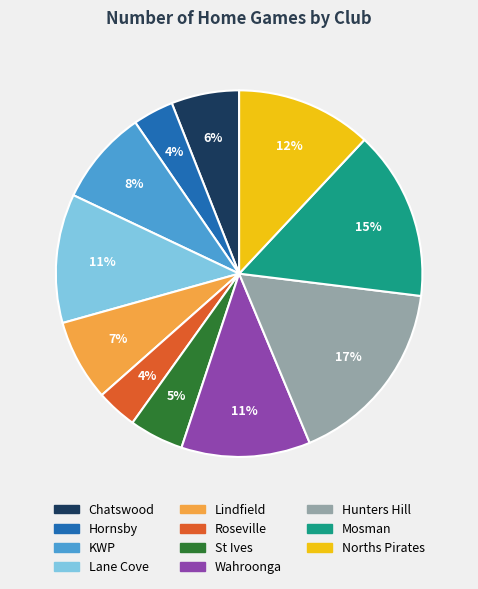

How many slices are in this pie chart?

11